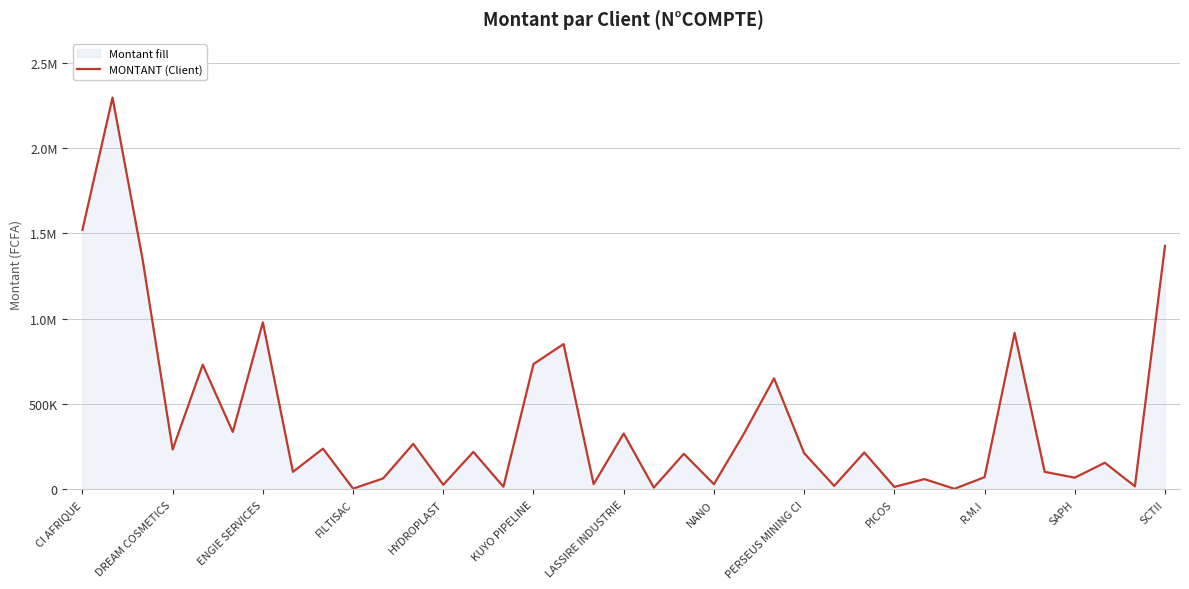

Which category has the lowest value across all series?

29